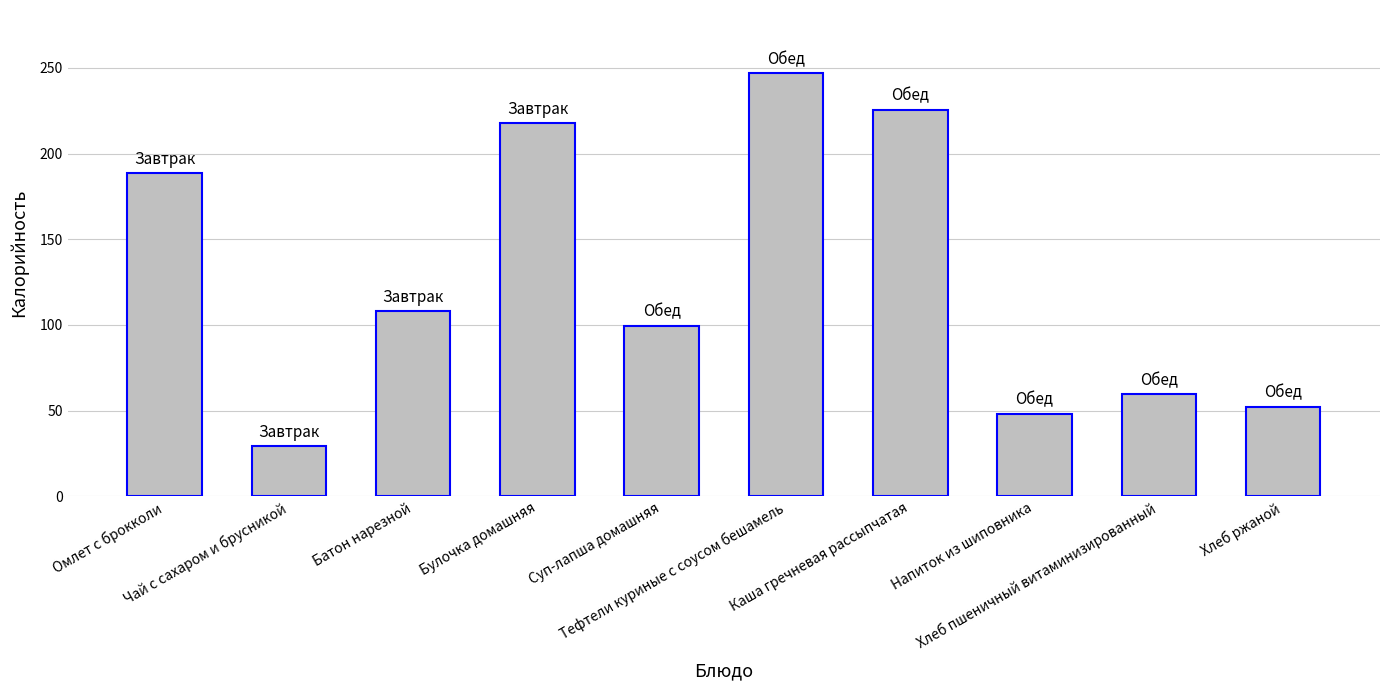

Are the bars horizontal?

No